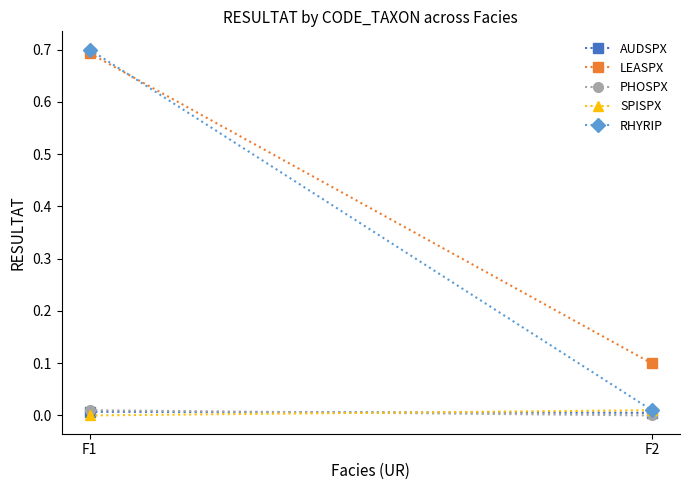

Count the LEASPX values in the range 0 to 1.

2